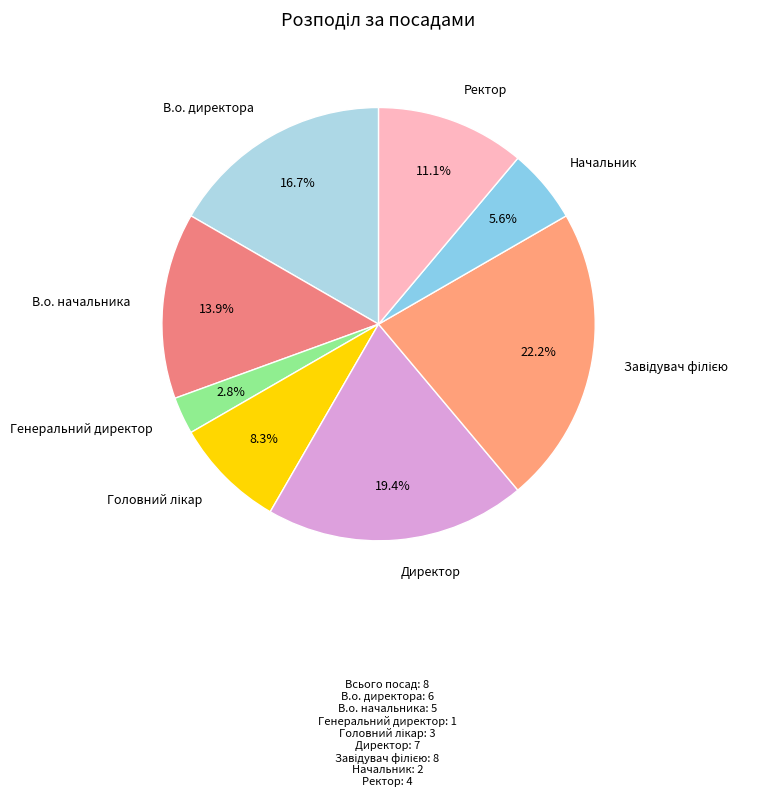

How many slices are in this pie chart?

8